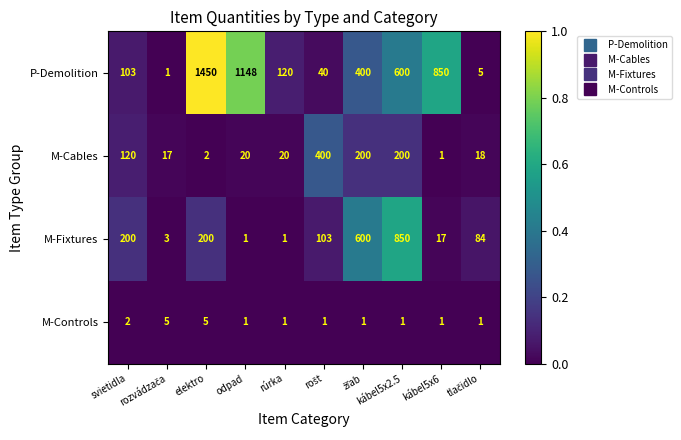

At which category is the sum across all series the highest?

elektro